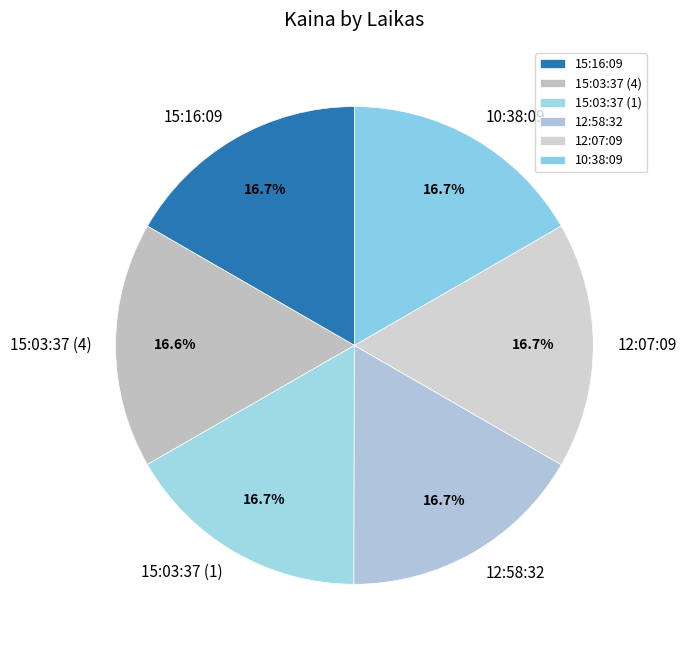

What percentage do 15:03:37 (4) and 12:07:09 together represent?

33.3%